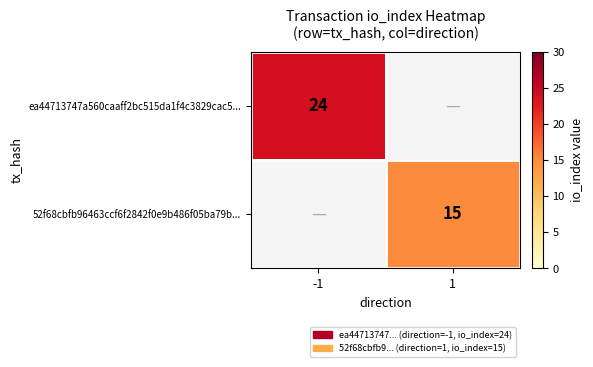

Is it true that ea44713747a560caaff2bc515da1f4c3829cac5... equals 13 at -1?

False